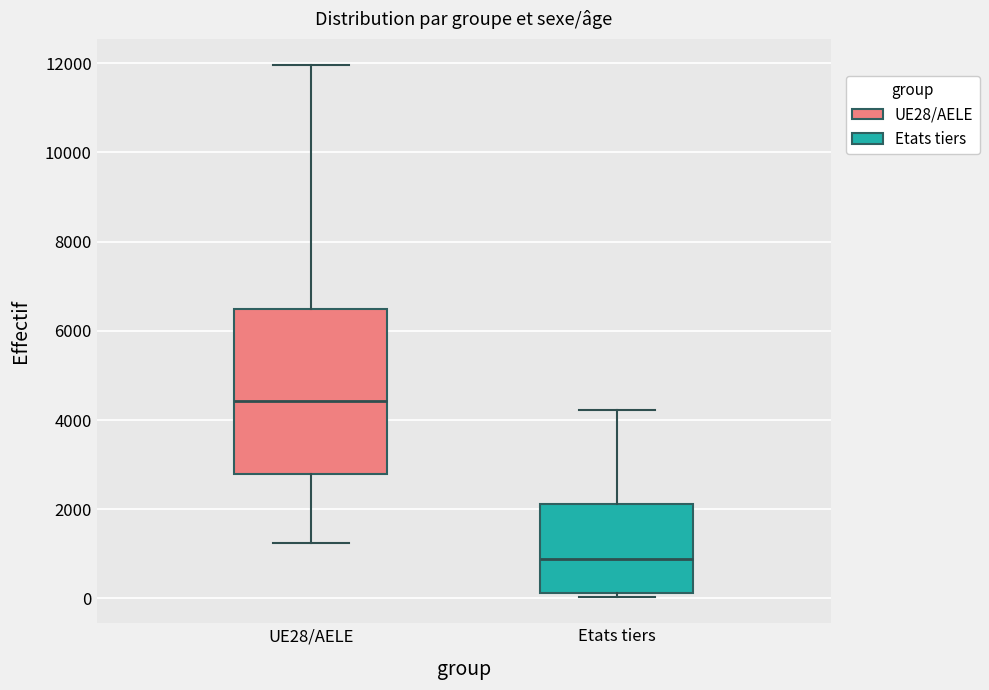

Reading left to right, read every box against the y-axis: the position of its median line, the range the box covers, and the ends of its whiskers. The values are not printed on the chart, so give them approximately, as read against the axis.

UE28/AELE: median 4400, box 2800 to 6400, whiskers 1200 to 12000
Etats tiers: median 800, box 200 to 2200, whiskers 0 to 4200